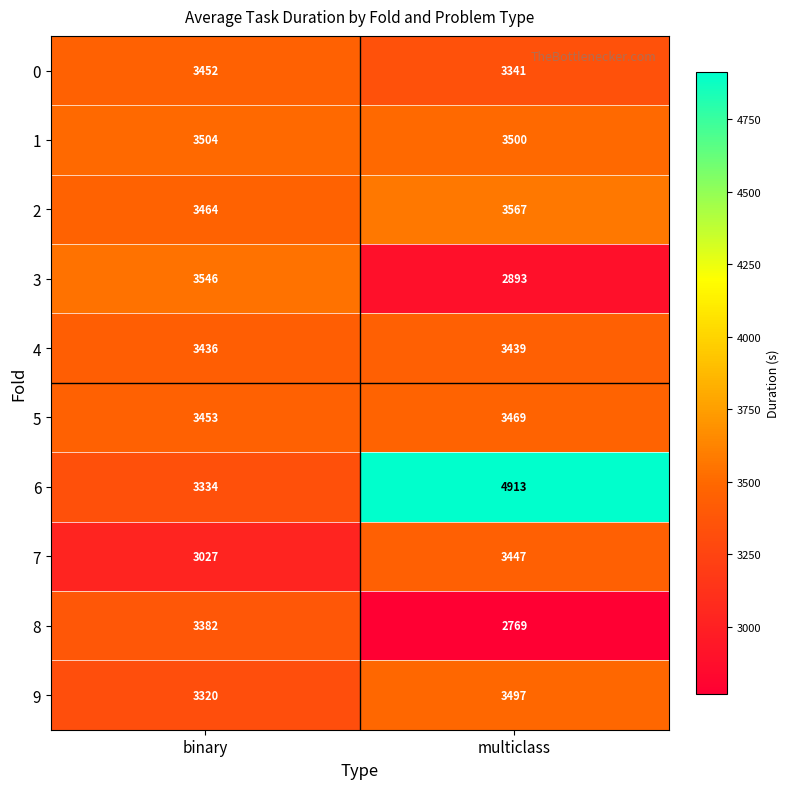

The value of 5 at multiclass is 5181. True or false?

False